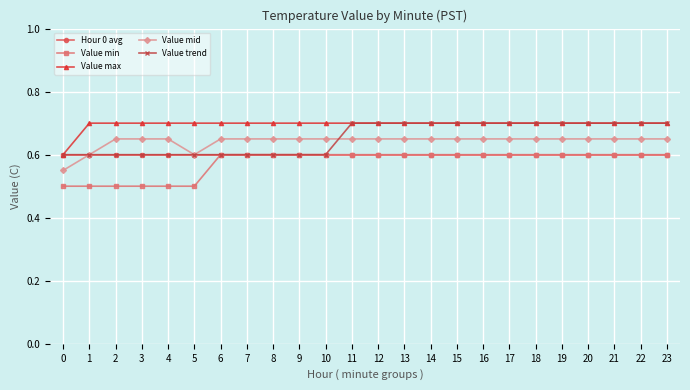

Is the value of Hour 0 avg at 22 greater than the value of Value mid at 10?

No